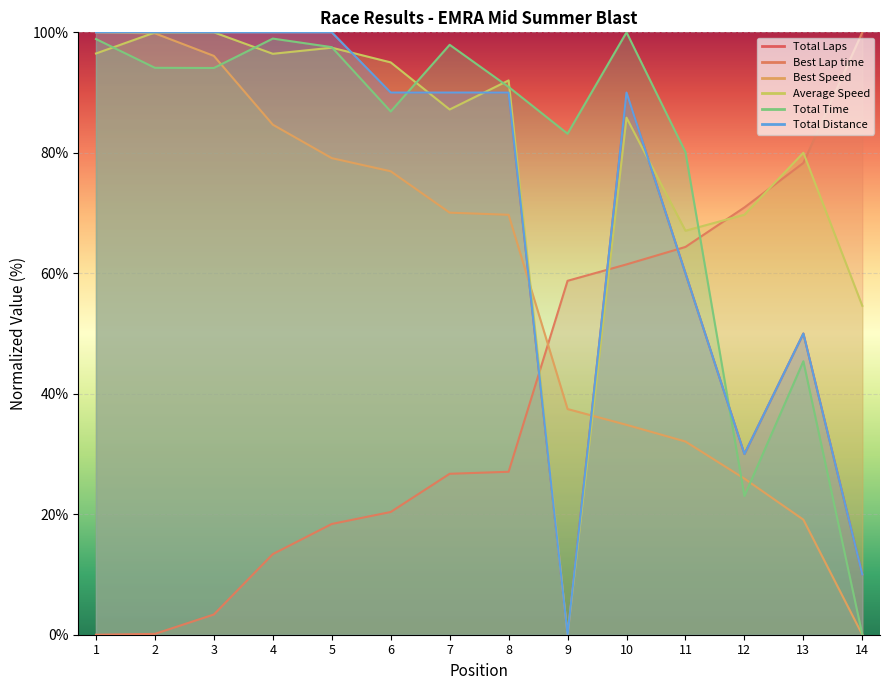

What is the sum of all Total Time values?

1091.0